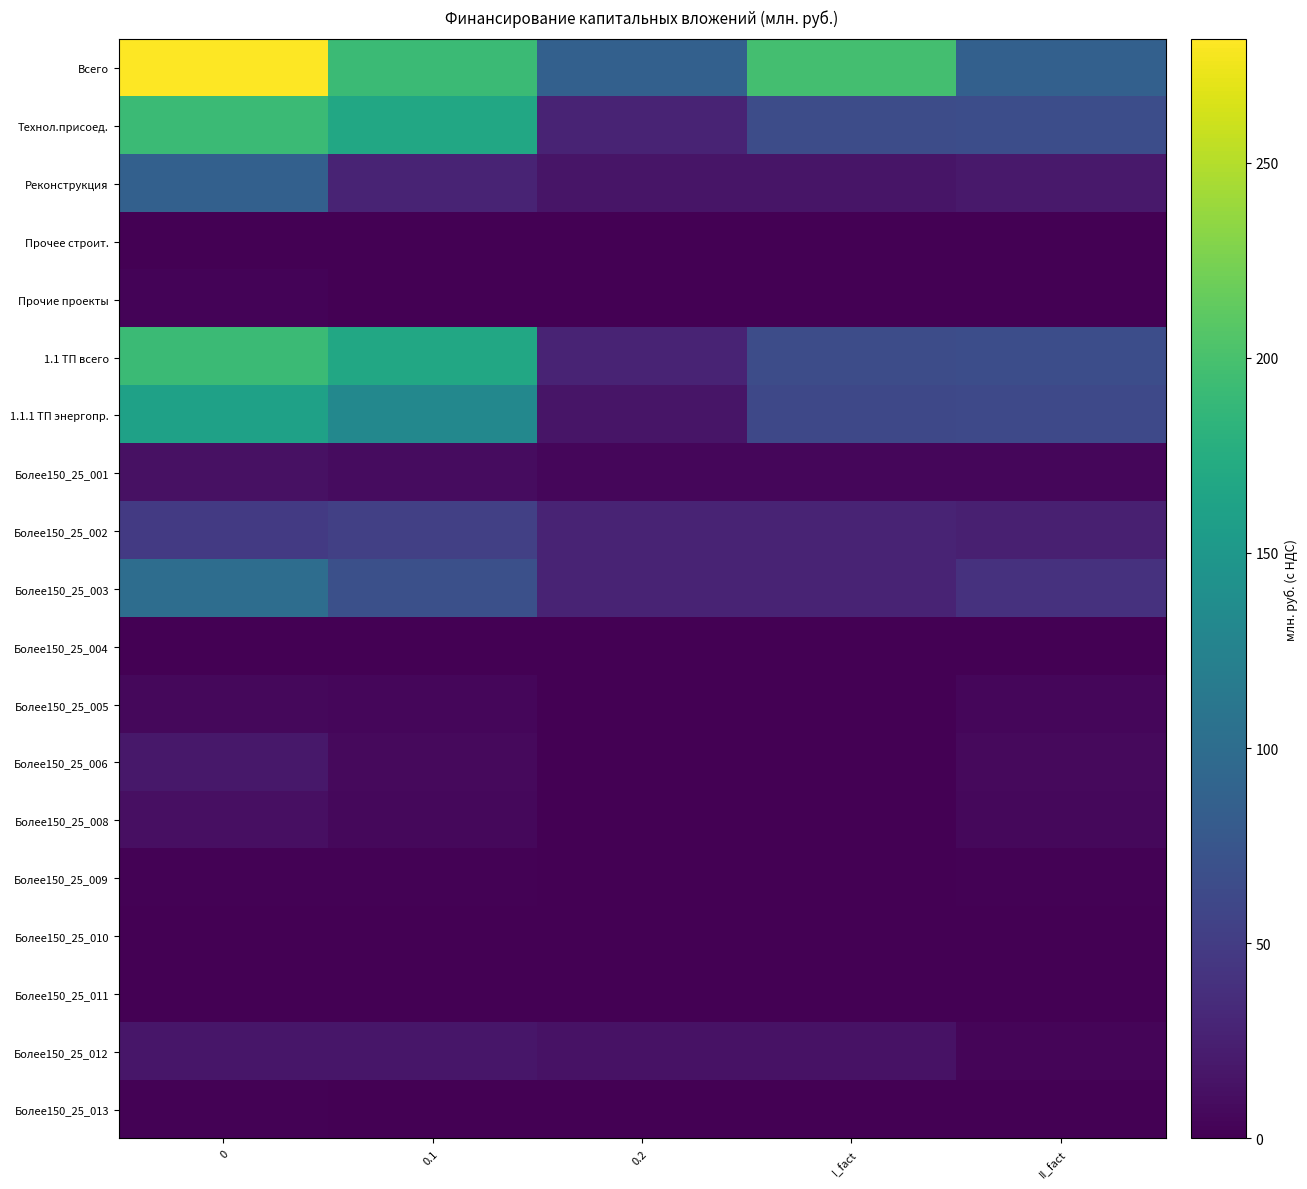

Which series has the largest range (max minus min)?

Всего